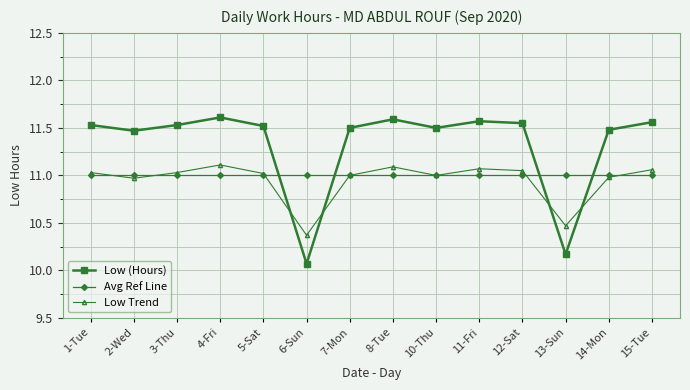

At how many categories does at least one series exceed 10?

14